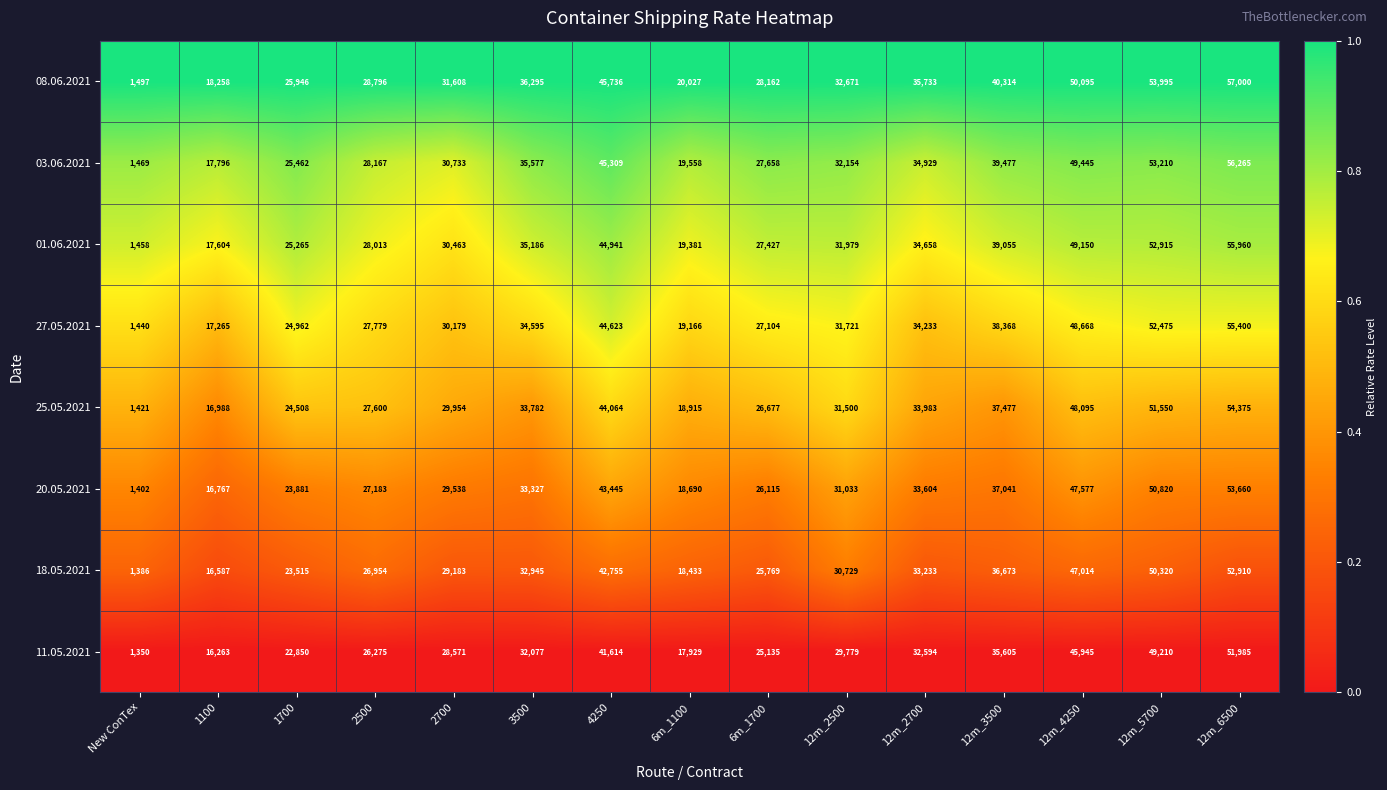

Which label corresponds to the largest value in the chart?

12m_6500